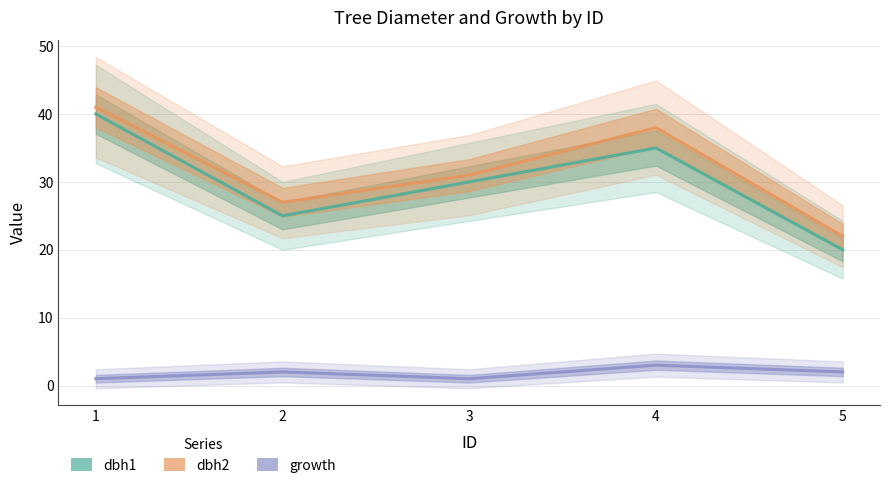

Rank the categories by dbh1 value from highest to lowest.

1, 4, 3, 2, 5